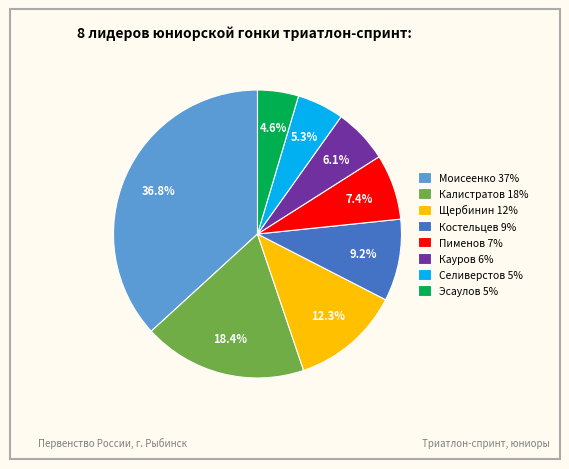

Which category has the biggest portion of the pie?

Моисеенко 37%